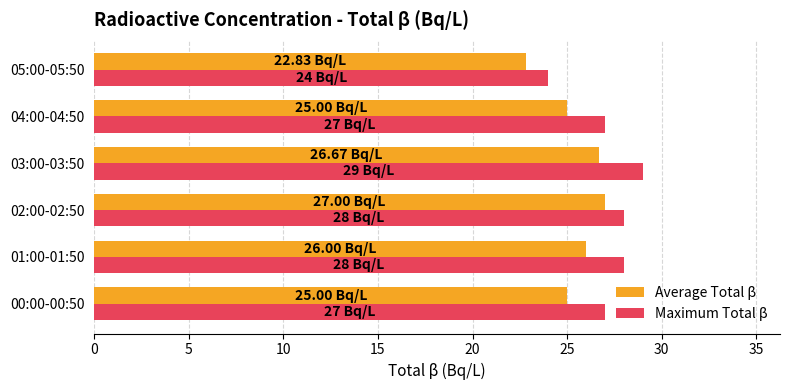

What is the difference between the highest and lowest values at 01:00-01:50?

2.0